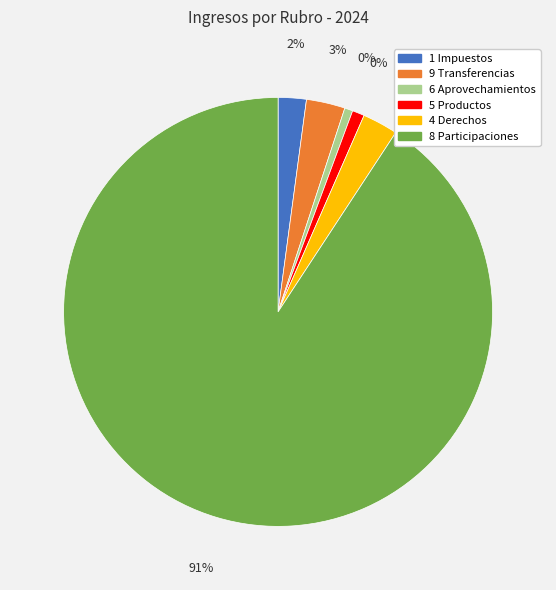

Which category has the smallest portion of the pie?

6 Aprovechamientos